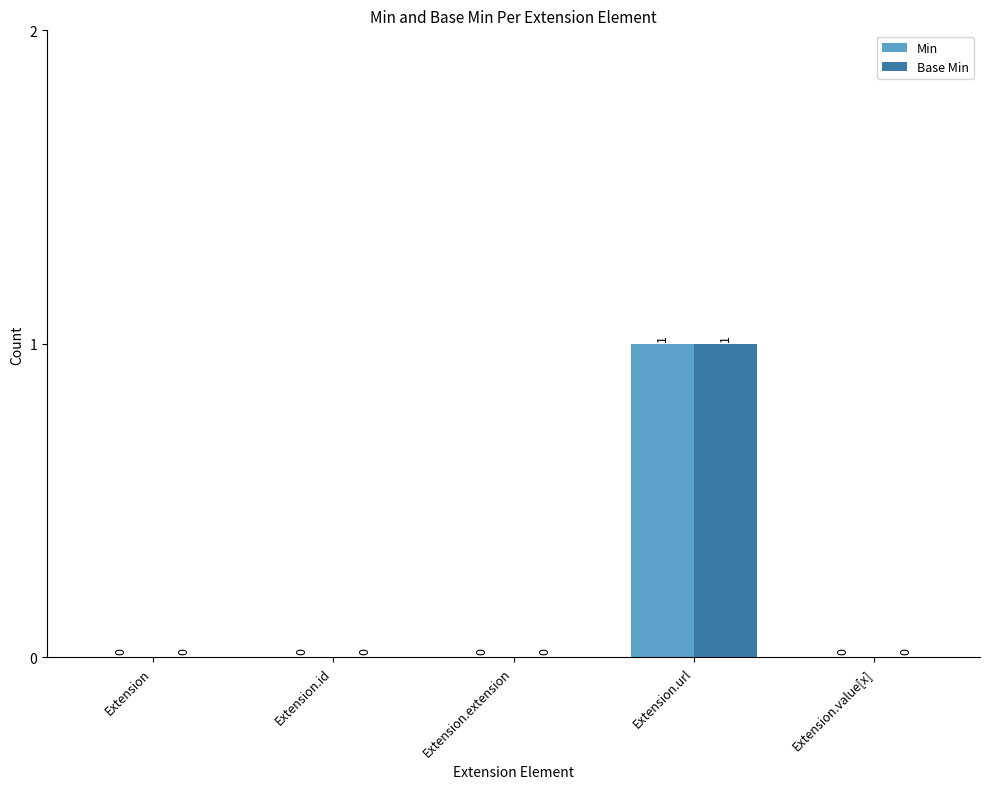

Is the value of Base Min at Extension greater than the value of Min at Extension.url?

No